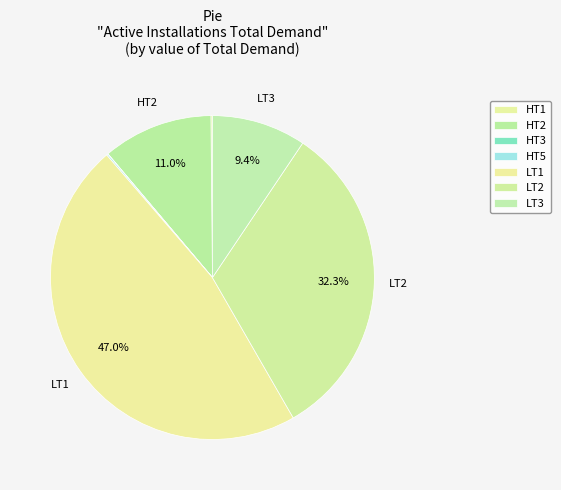

The HT3 slice represents 9% of the pie. True or false?

False